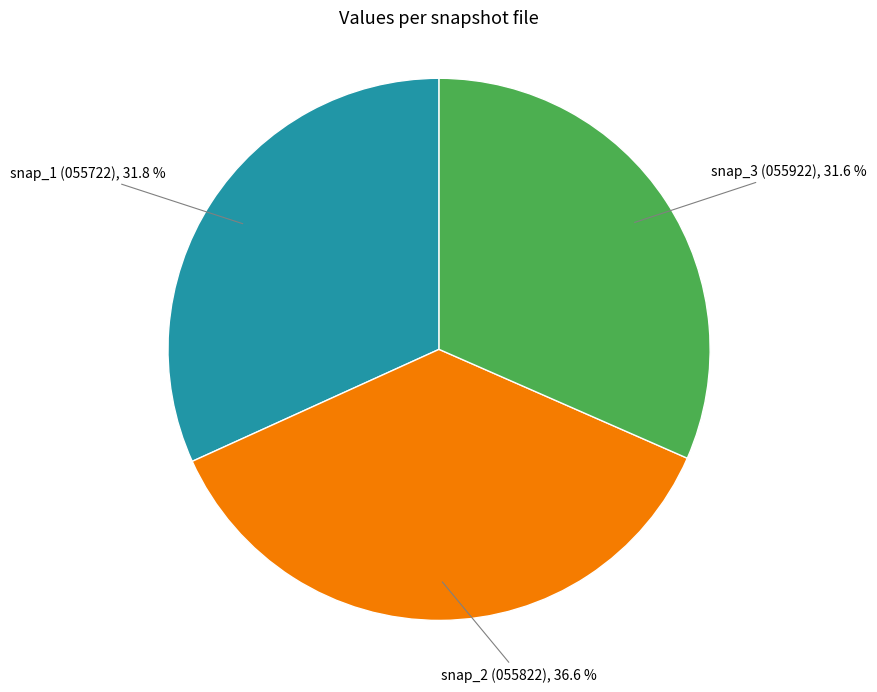

What is the largest slice in the pie chart?

snap_2 (055822)